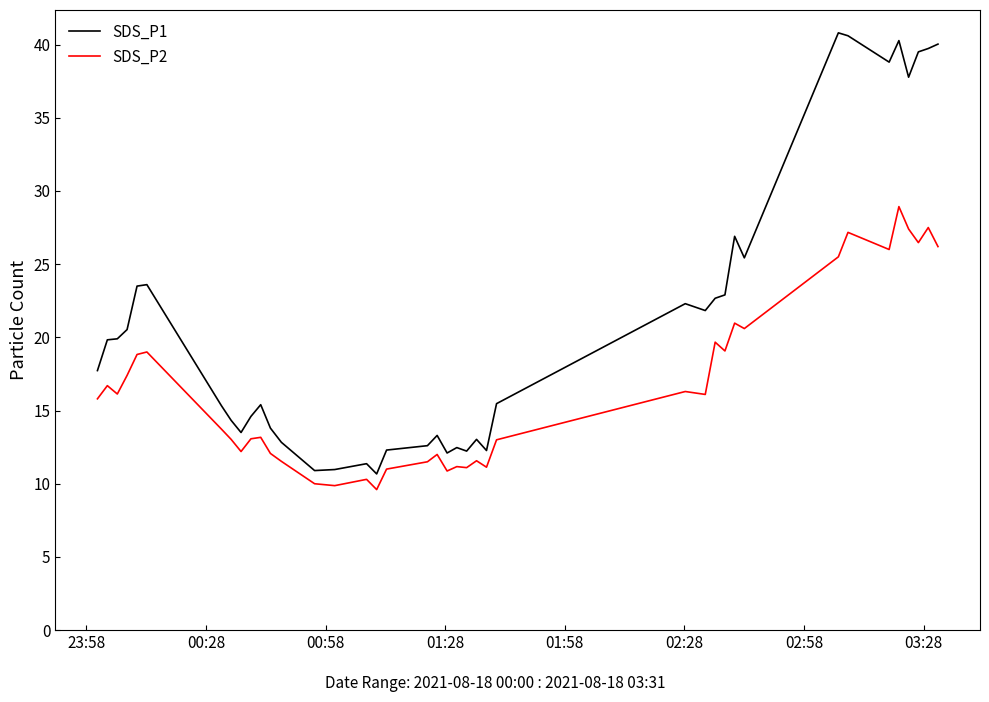

How many distinct data groups are displayed?

2